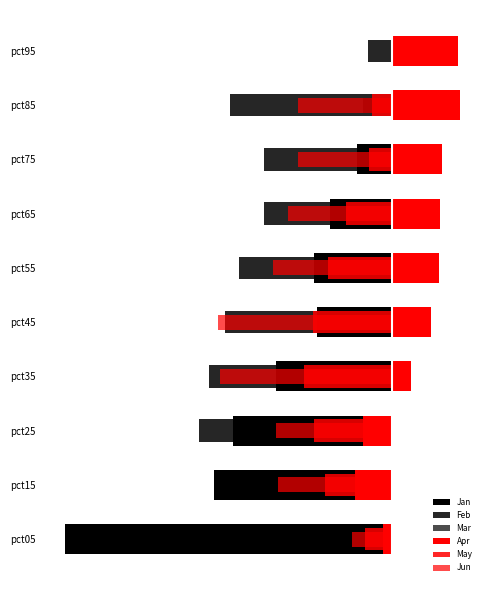

What is the value of the Feb bar at the 8th from the left?

-0.7